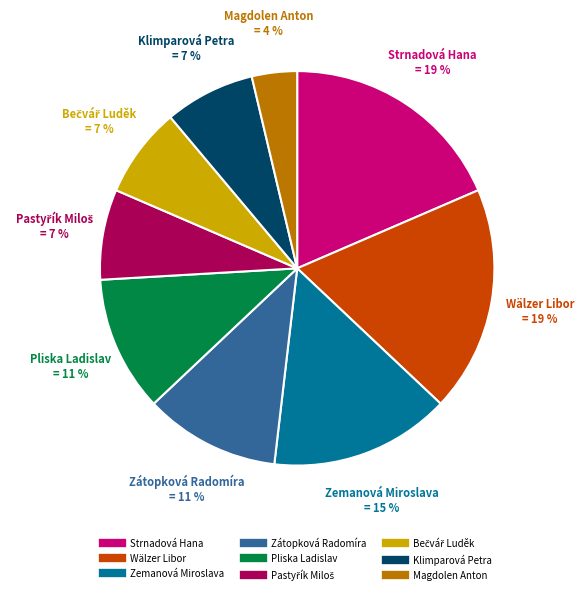

What is the smallest slice in the pie chart?

Magdolen Anton